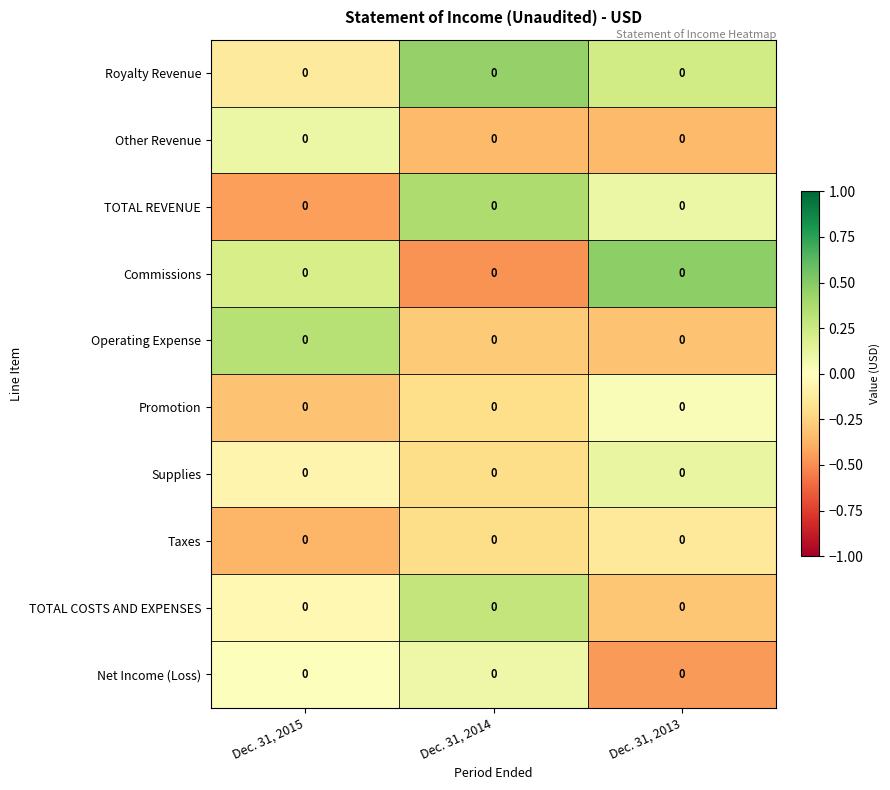

Reading left to right, extract all data points from this chart.

Royalty Revenue: Dec. 31, 2015=0.0	Dec. 31, 2014=0.0	Dec. 31, 2013=0.0
Other Revenue: Dec. 31, 2015=0.0	Dec. 31, 2014=0.0	Dec. 31, 2013=0.0
TOTAL REVENUE: Dec. 31, 2015=0.0	Dec. 31, 2014=0.0	Dec. 31, 2013=0.0
Commissions: Dec. 31, 2015=0.0	Dec. 31, 2014=0.0	Dec. 31, 2013=0.0
Operating Expense: Dec. 31, 2015=0.0	Dec. 31, 2014=0.0	Dec. 31, 2013=0.0
Promotion: Dec. 31, 2015=0.0	Dec. 31, 2014=0.0	Dec. 31, 2013=0.0
Supplies: Dec. 31, 2015=0.0	Dec. 31, 2014=0.0	Dec. 31, 2013=0.0
Taxes: Dec. 31, 2015=0.0	Dec. 31, 2014=0.0	Dec. 31, 2013=0.0
TOTAL COSTS AND EXPENSES: Dec. 31, 2015=0.0	Dec. 31, 2014=0.0	Dec. 31, 2013=0.0
Net Income (Loss): Dec. 31, 2015=0.0	Dec. 31, 2014=0.0	Dec. 31, 2013=0.0